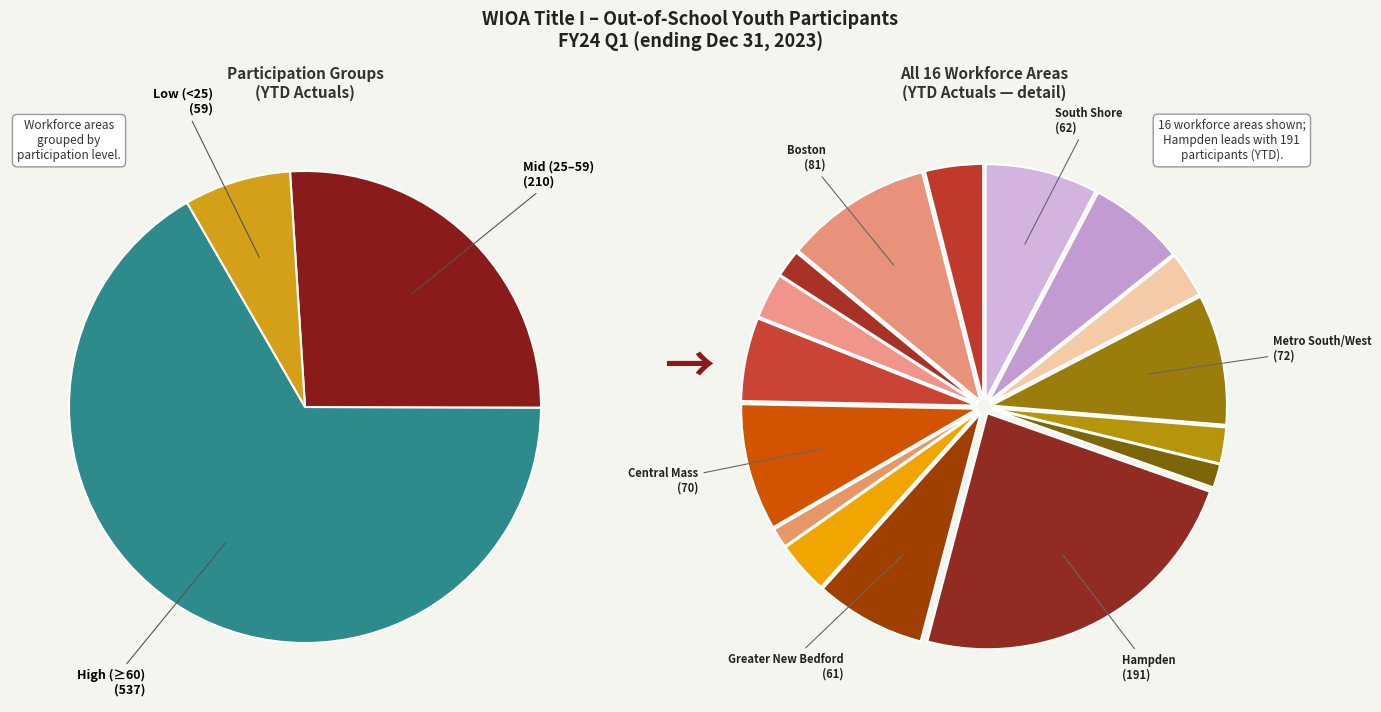

To the nearest percent, what percentage of the pie is South Shore?

8%